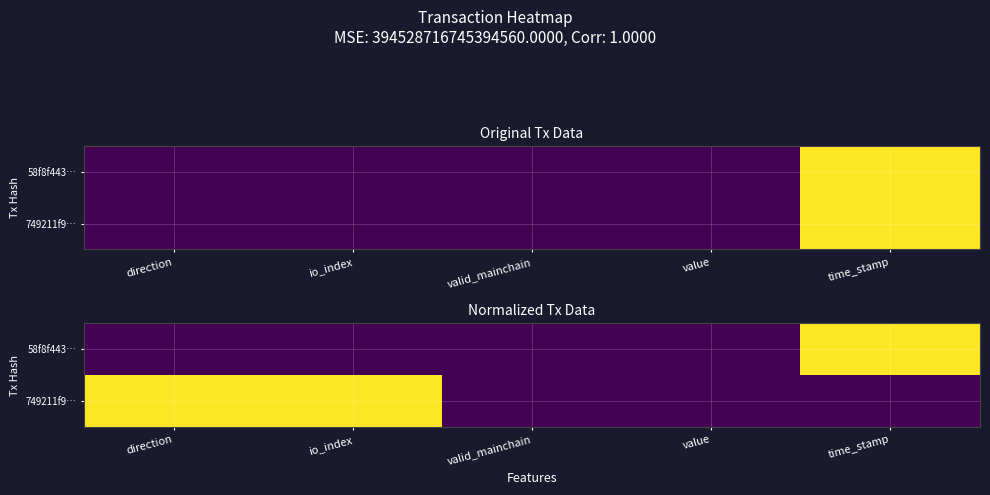

Read the 749211f9… value at io_index.

1.0